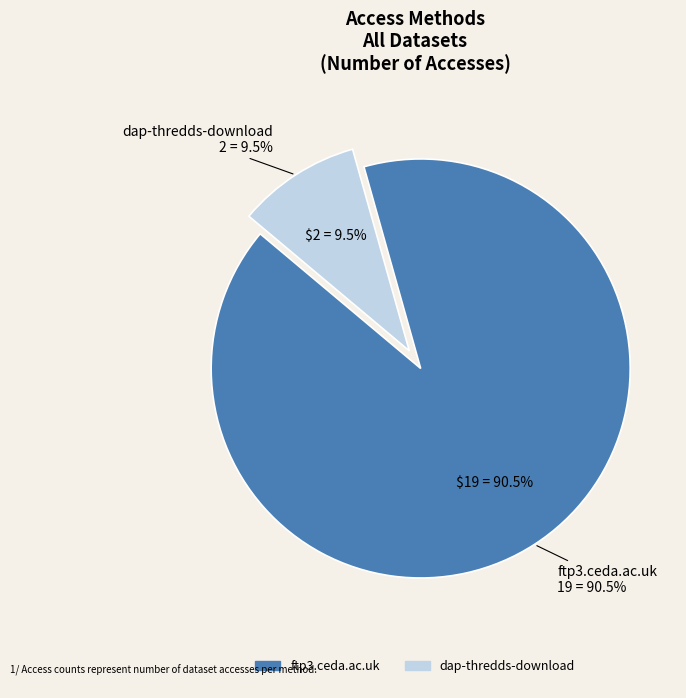

To the nearest percent, what is the average slice percentage?

50%